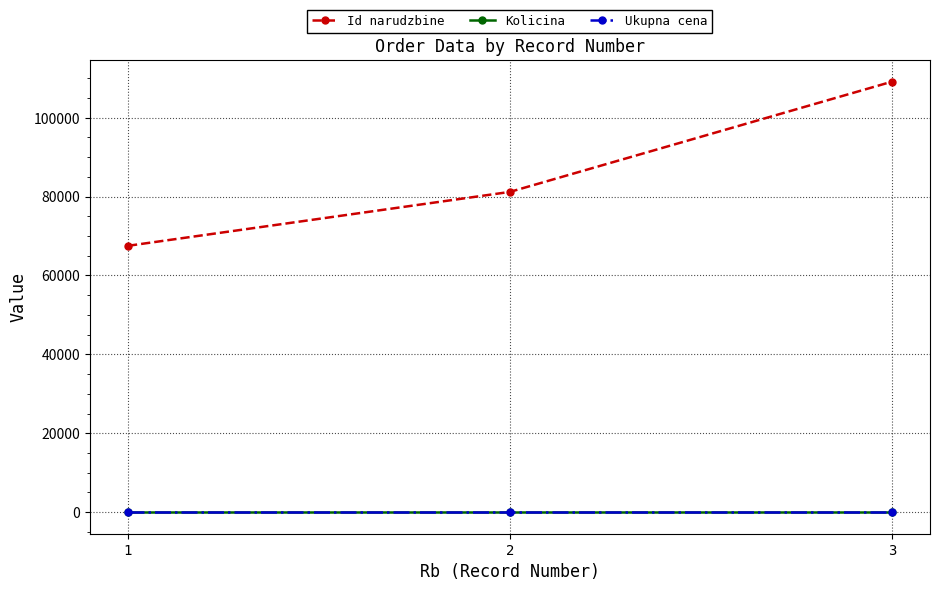

Which category has the highest value across all series?

3